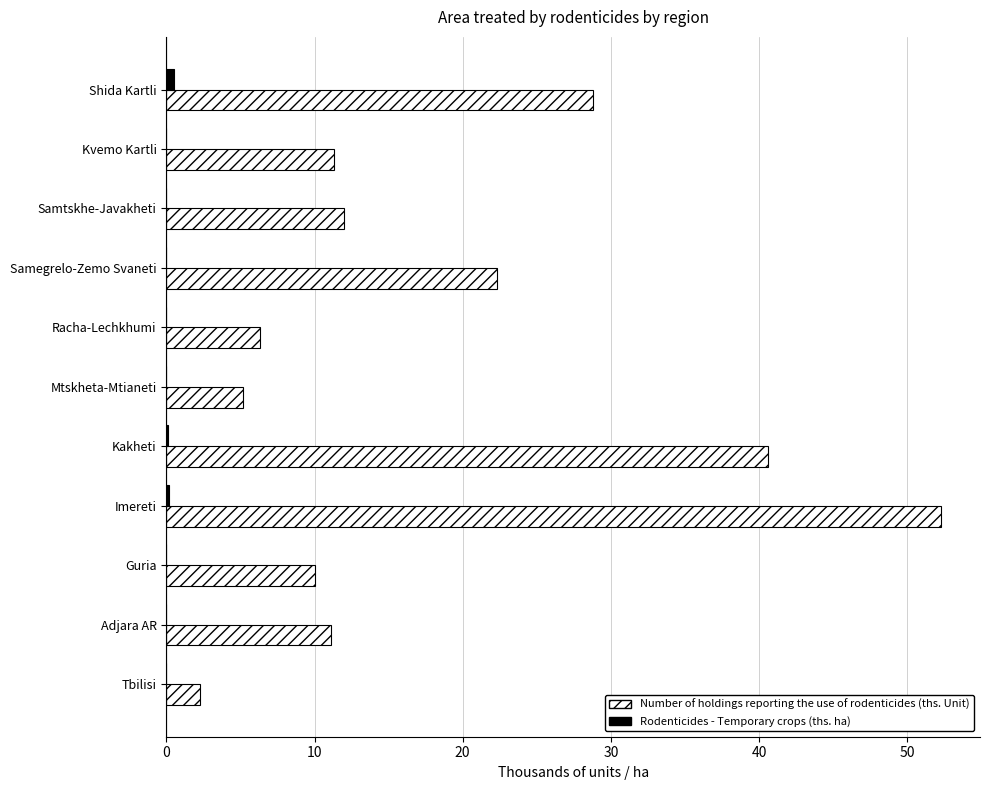

True or false: Number of holdings reporting the use of rodenticides (ths. Unit) has a value of 2.9 at Mtskheta-Mtianeti.

False